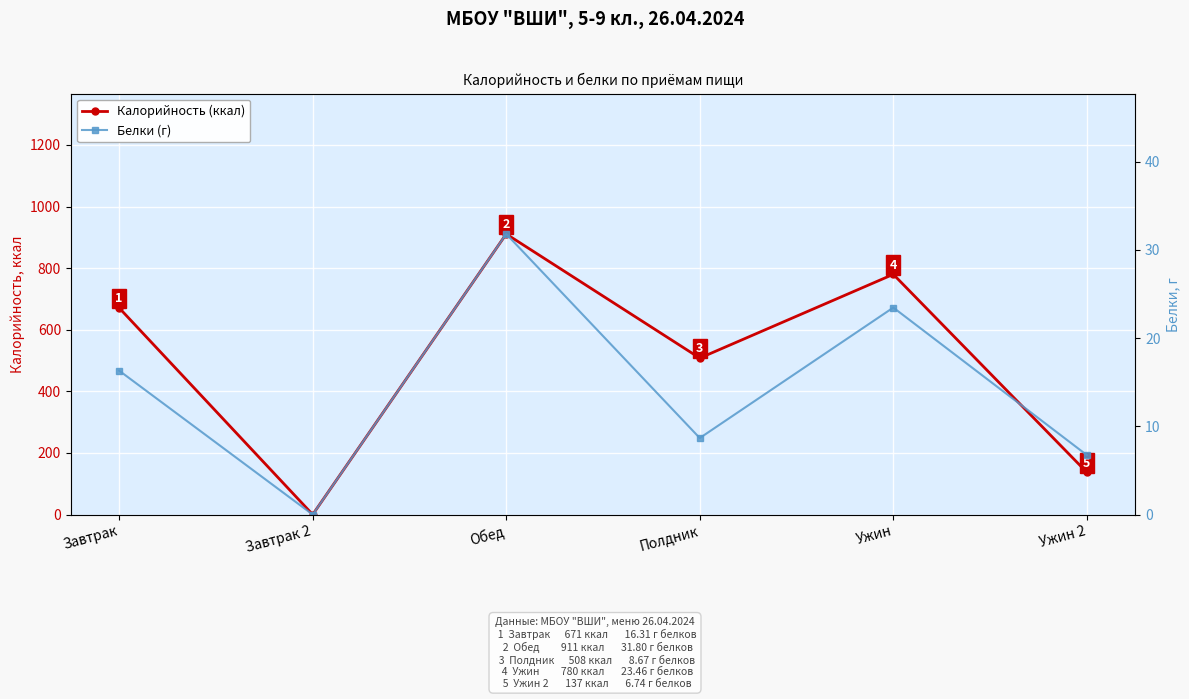

At which label is Калорийность (ккал) closest to 455?

Полдник